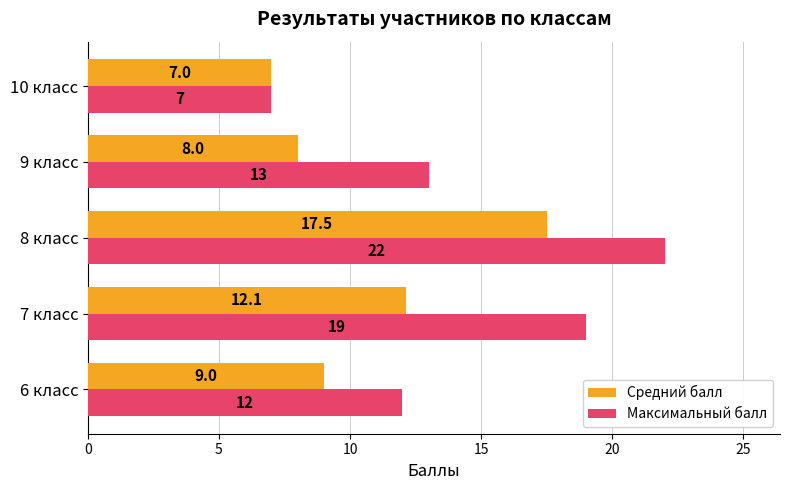

What is the average value of the Максимальный балл series?

14.6